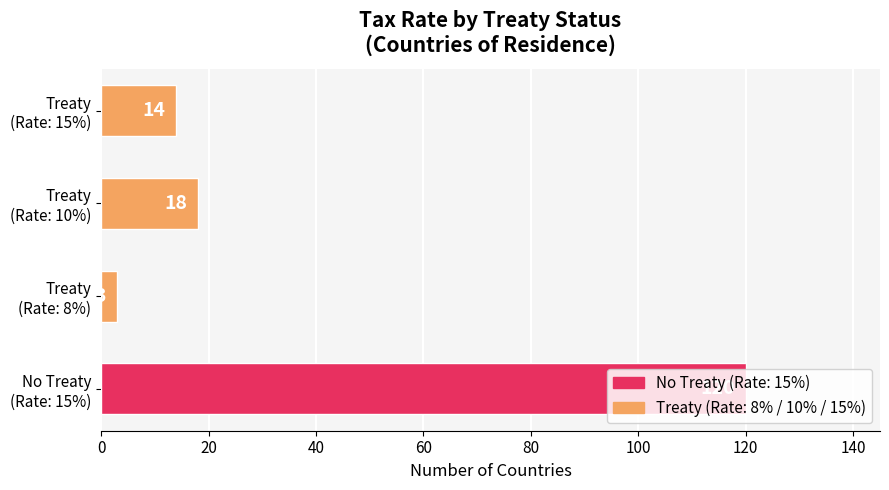

List the labels in order of value, largest first.

No Treaty
(Rate: 15%), Treaty
(Rate: 10%), Treaty
(Rate: 15%), Treaty
(Rate: 8%)